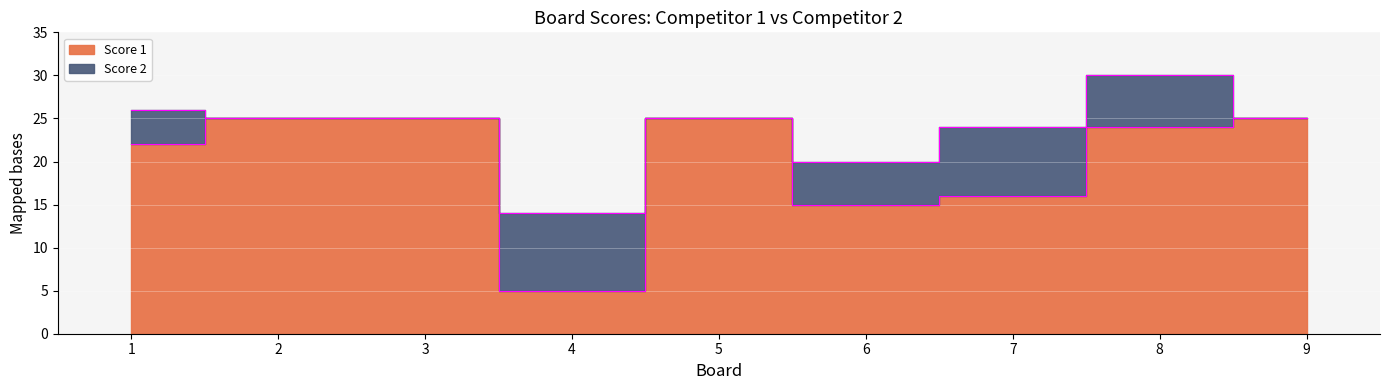

Does the chart display data point markers on the line(s)?

No